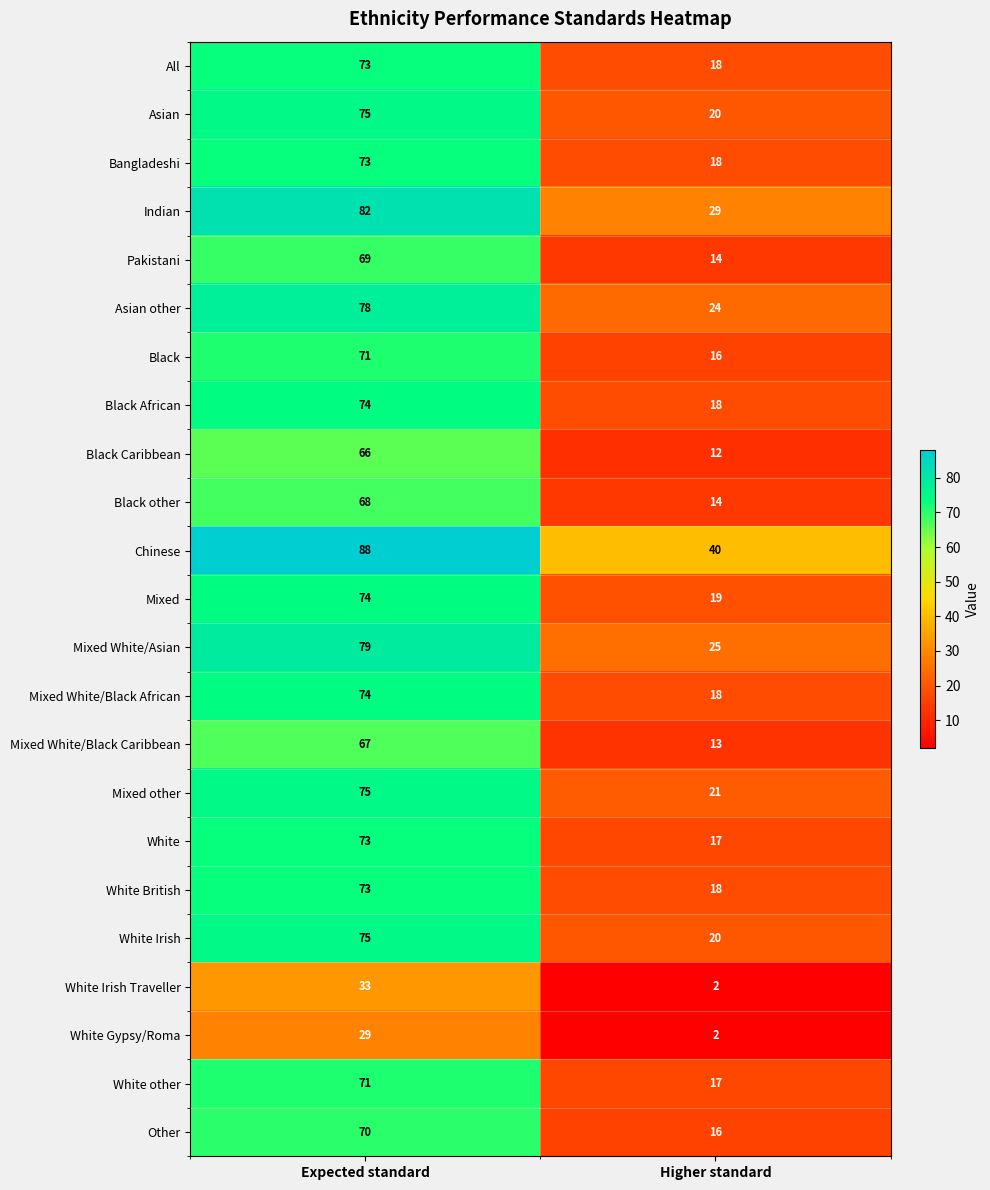

The value of White at Expected standard is 73. True or false?

True